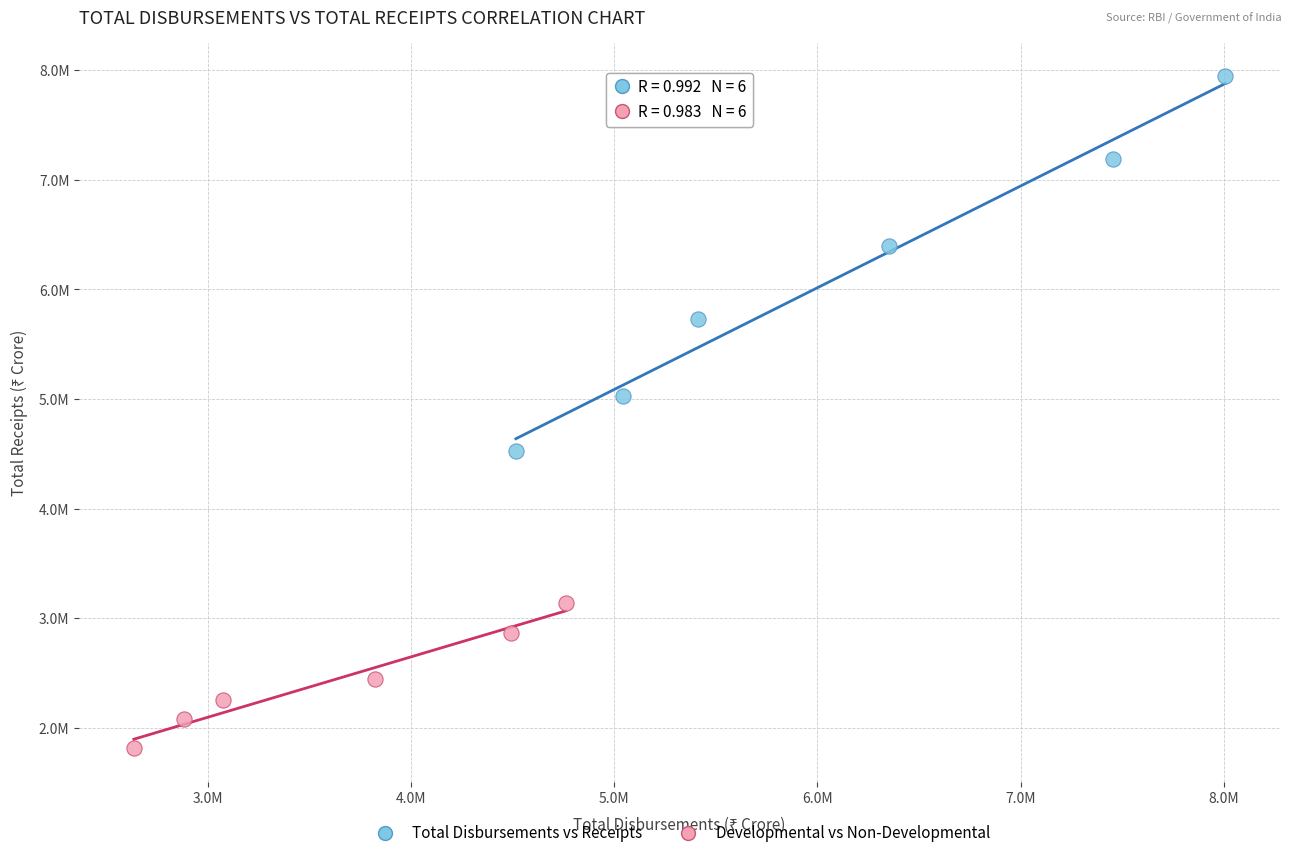

Which series has the widest spread of Y values?

Total Disbursements vs Receipts